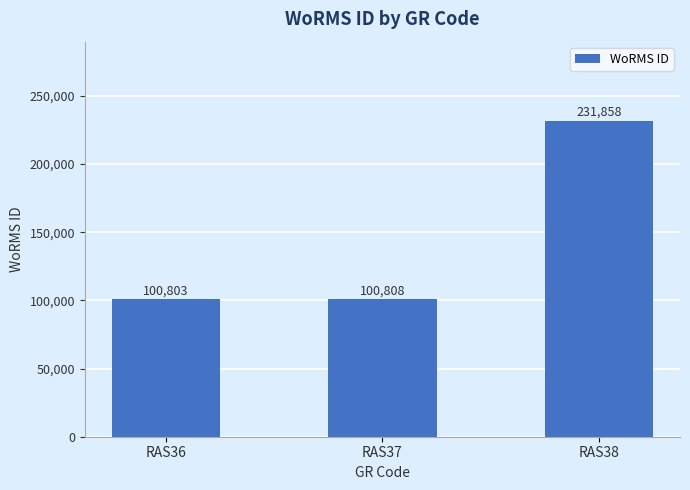

List the labels in order of value, smallest first.

RAS36, RAS37, RAS38